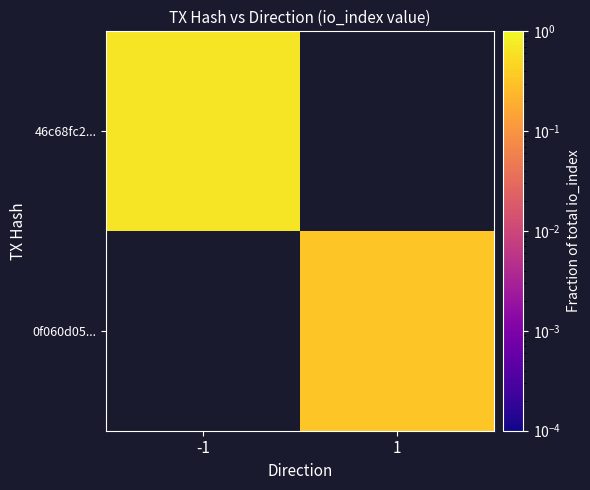

Rank the series by their average value, from highest to lowest.

46c68fc2..., 0f060d05...